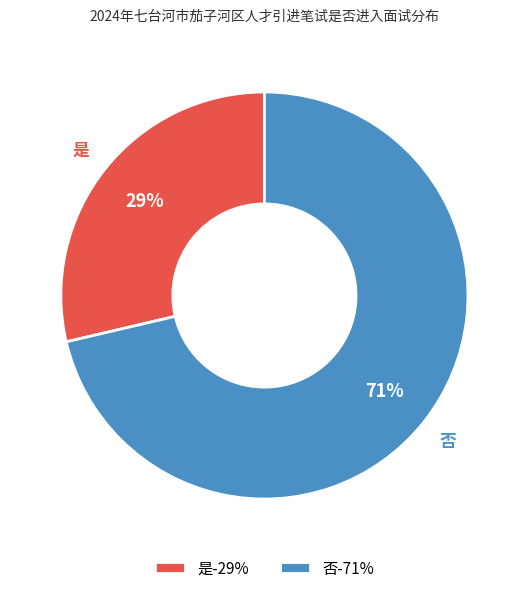

To the nearest percent, what is the average slice percentage?

50%